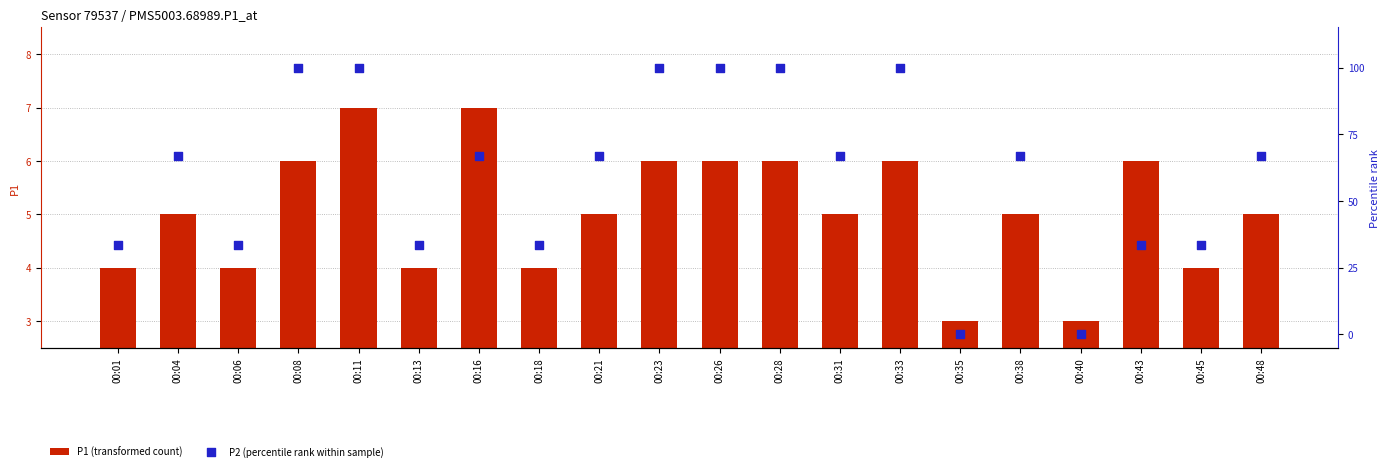

Which series contains the highest Y value?

P2 (percentile rank within sample)